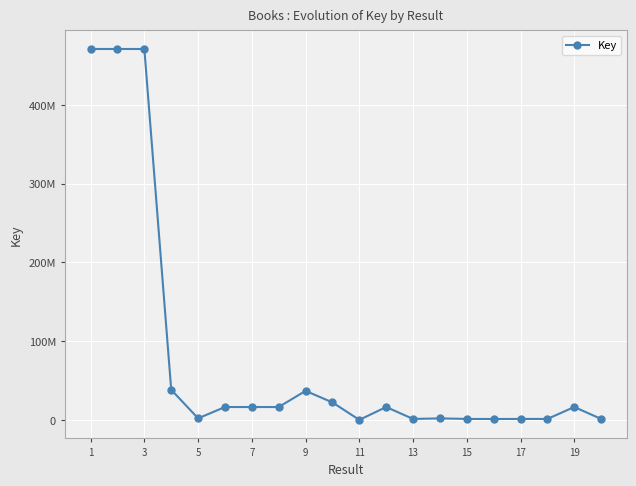

Which category has the highest value across all series?

1